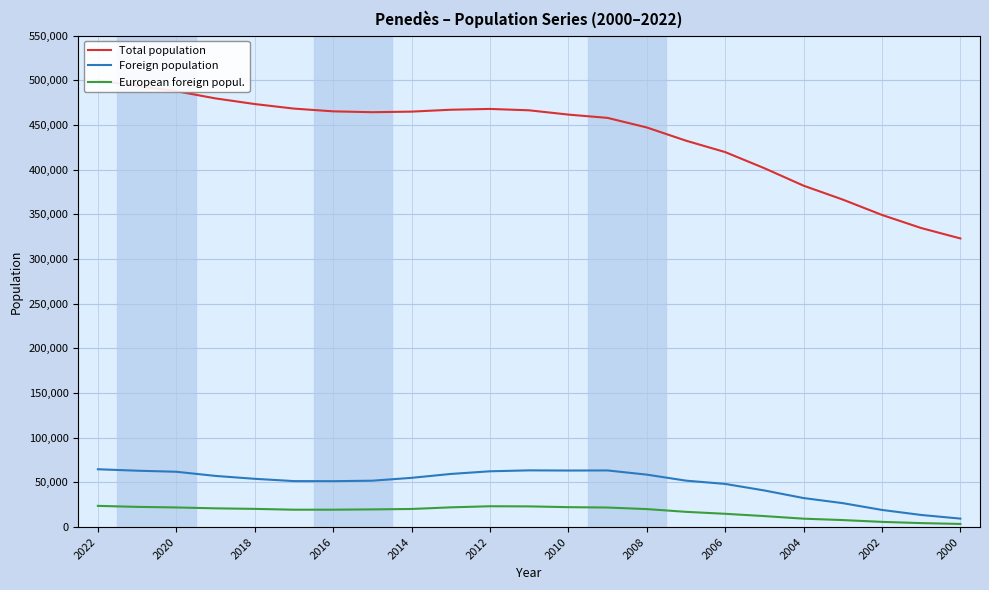

At how many categories does at least one series exceed 68356?

23